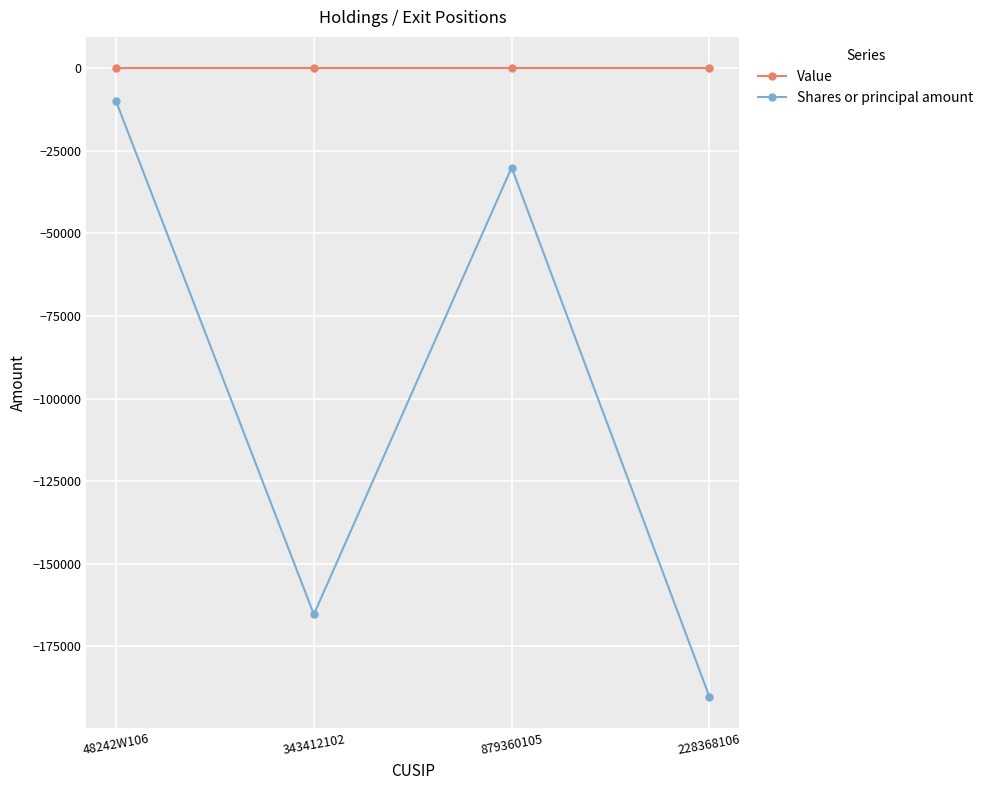

Where is the first local minimum for Shares or principal amount?

343412102